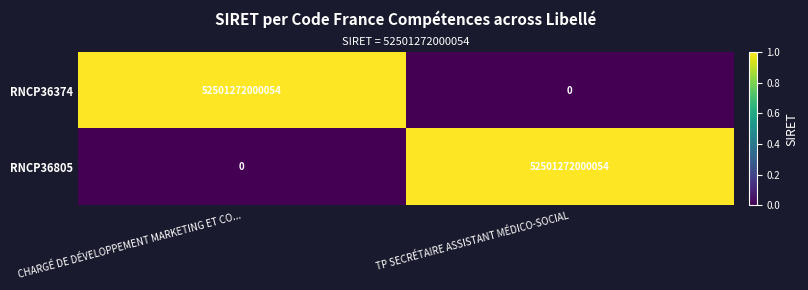

List the labels in order of RNCP36805 value, smallest first.

CHARGÉ DE DÉVELOPPEMENT MARKETING ET CO..., TP SECRÉTAIRE ASSISTANT MÉDICO-SOCIAL